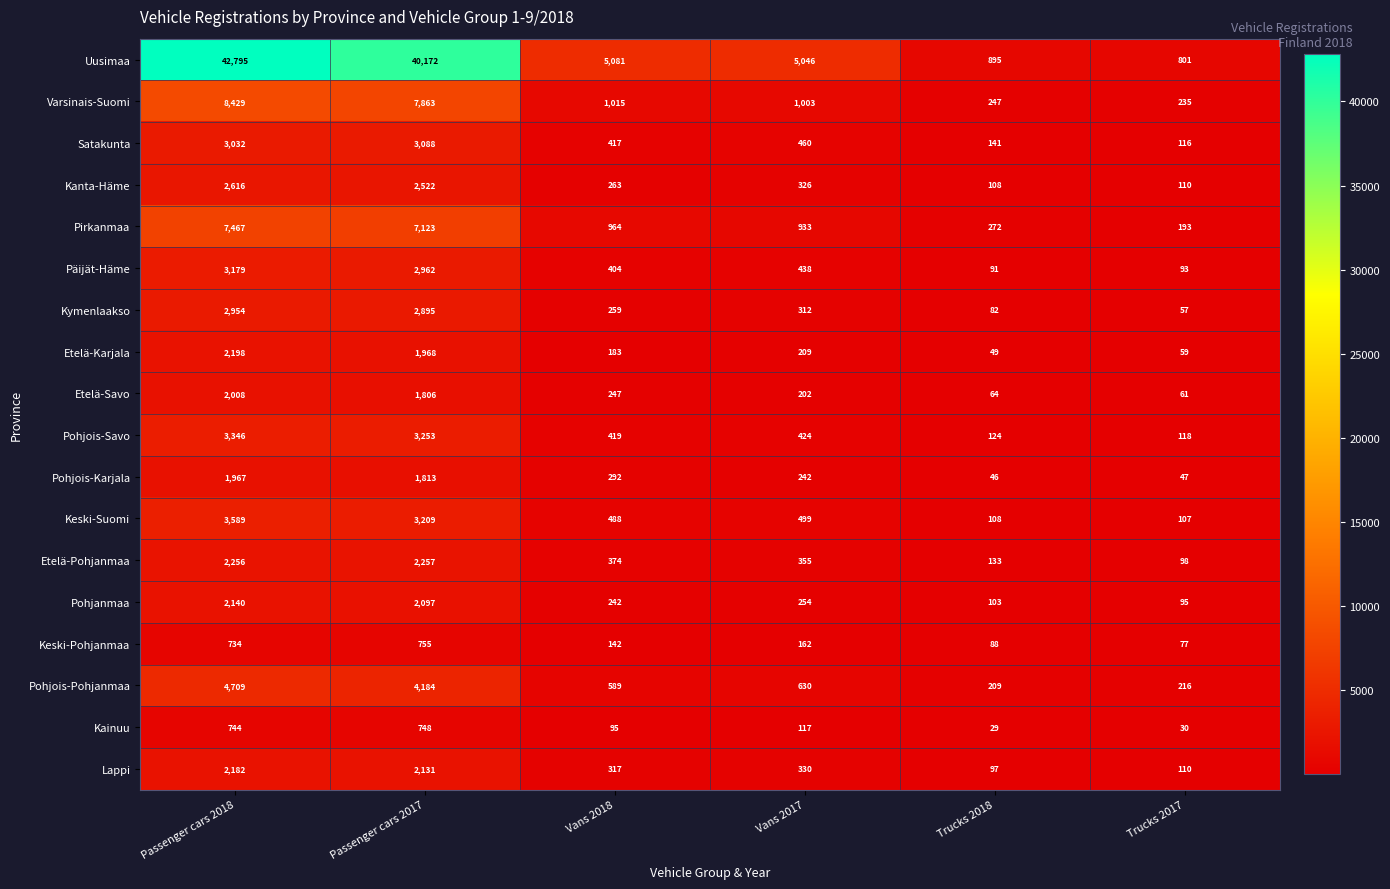

What is the total value across all series at Trucks 2018?

2886